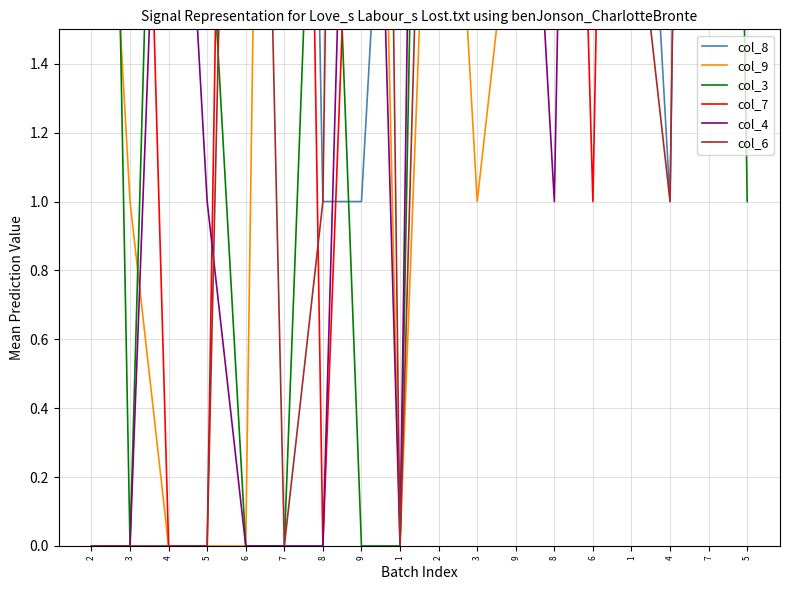

Between 1 and 5, which is larger?

5